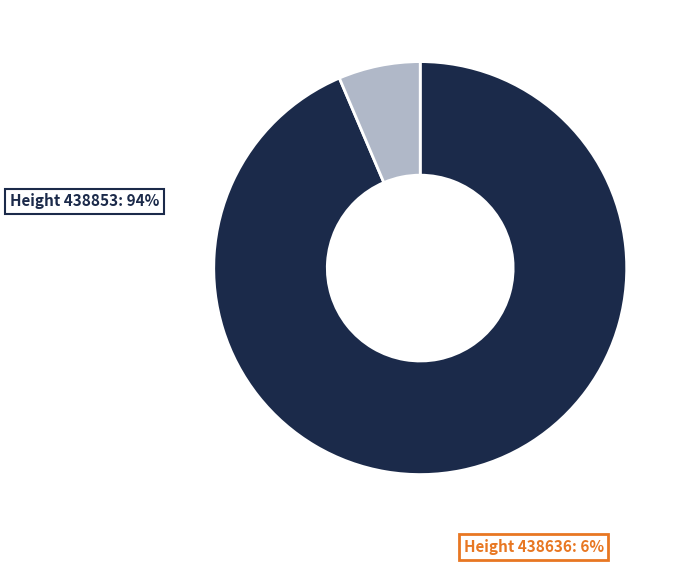

What is the smallest slice in the pie chart?

438636